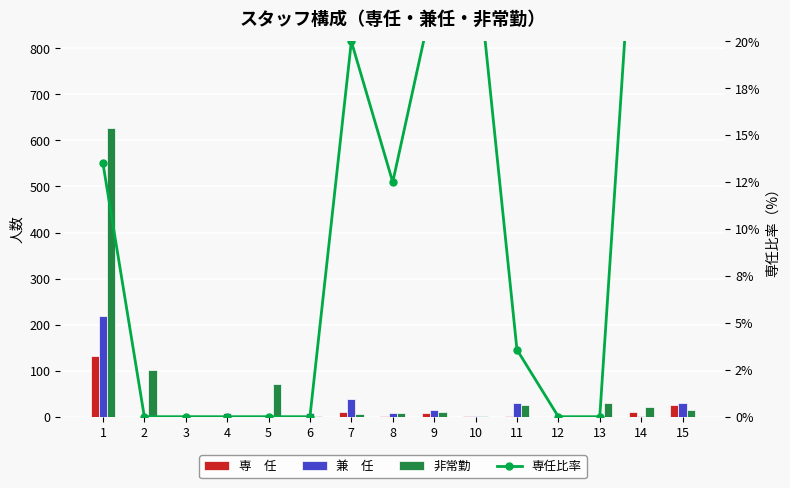

What is the average value of the 専　任 series?

12.7